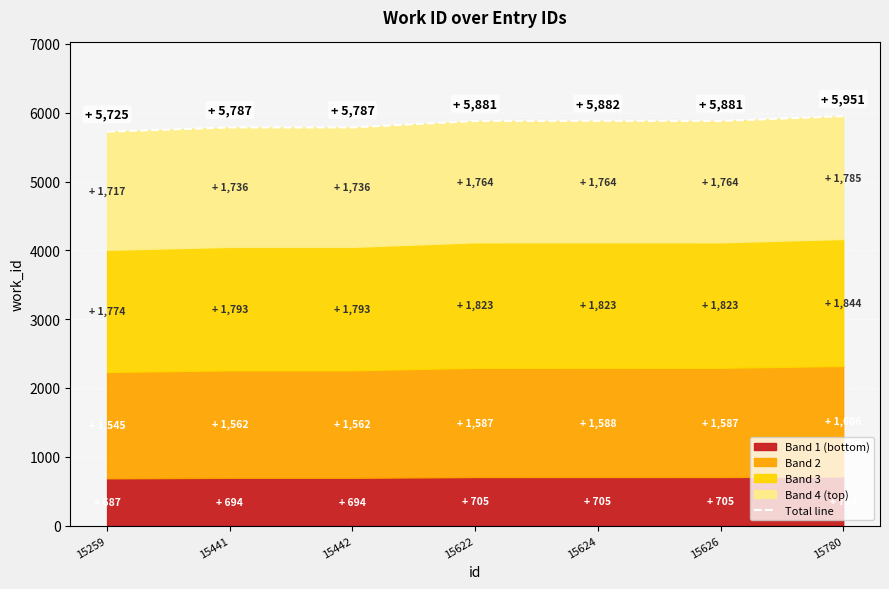

Approximately how many times larger is the value at 15624 compared to 15622?

1.0